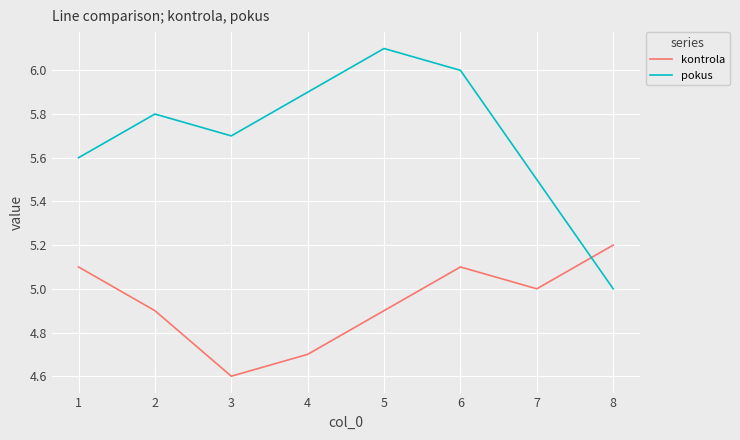

List the series in order of their peak value, highest first.

pokus, kontrola